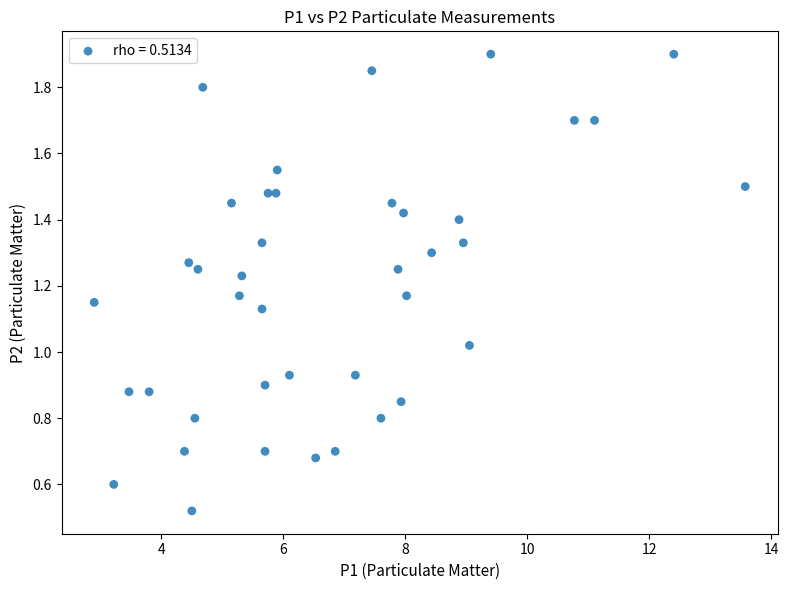

Count the number of points in this scatter plot.

40